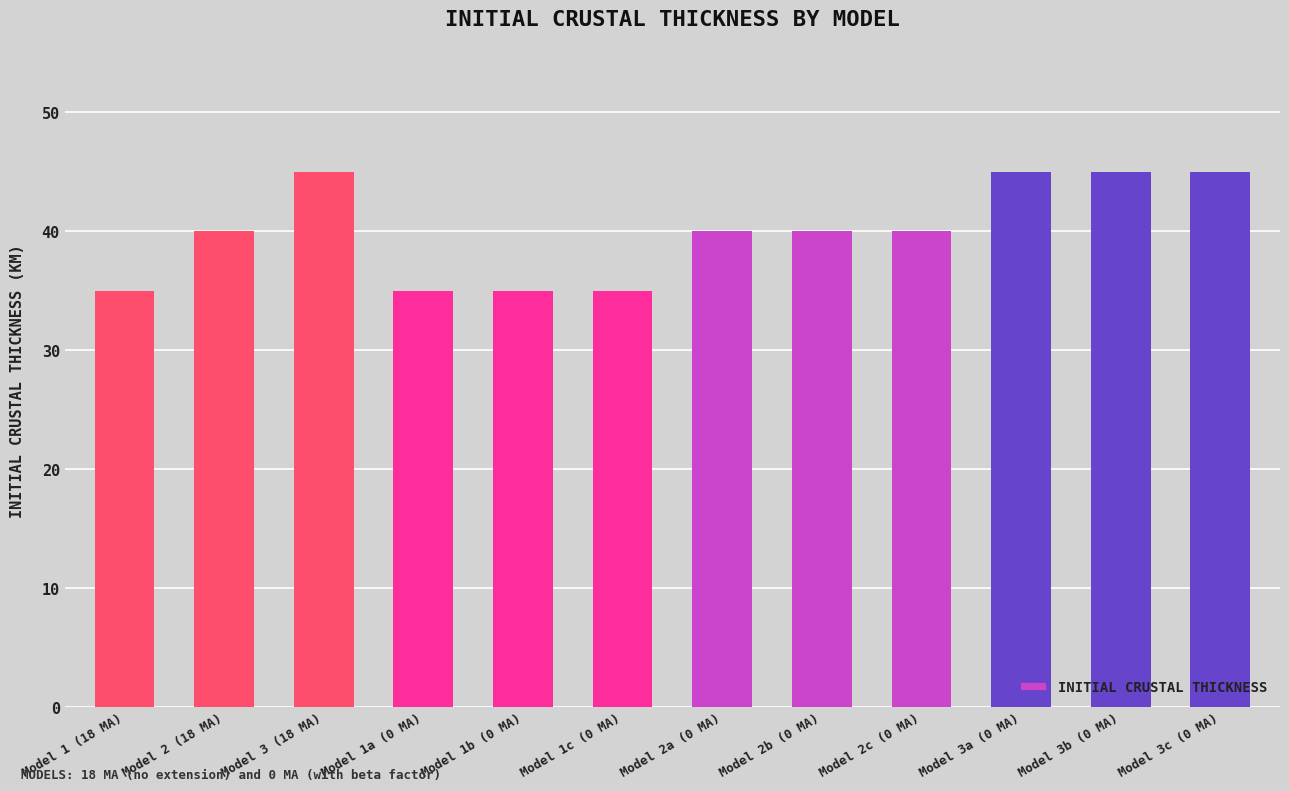

What is the sum of all values?

480